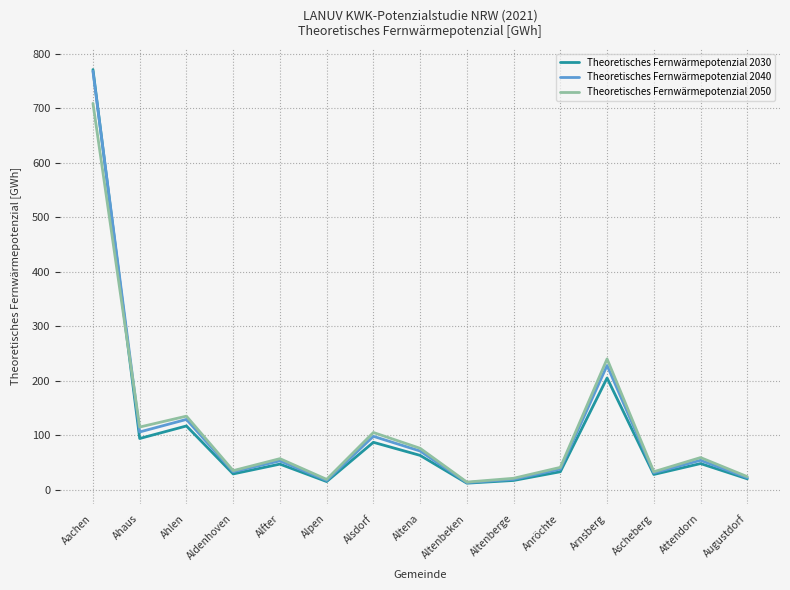

Which label corresponds to the largest value in the chart?

Aachen